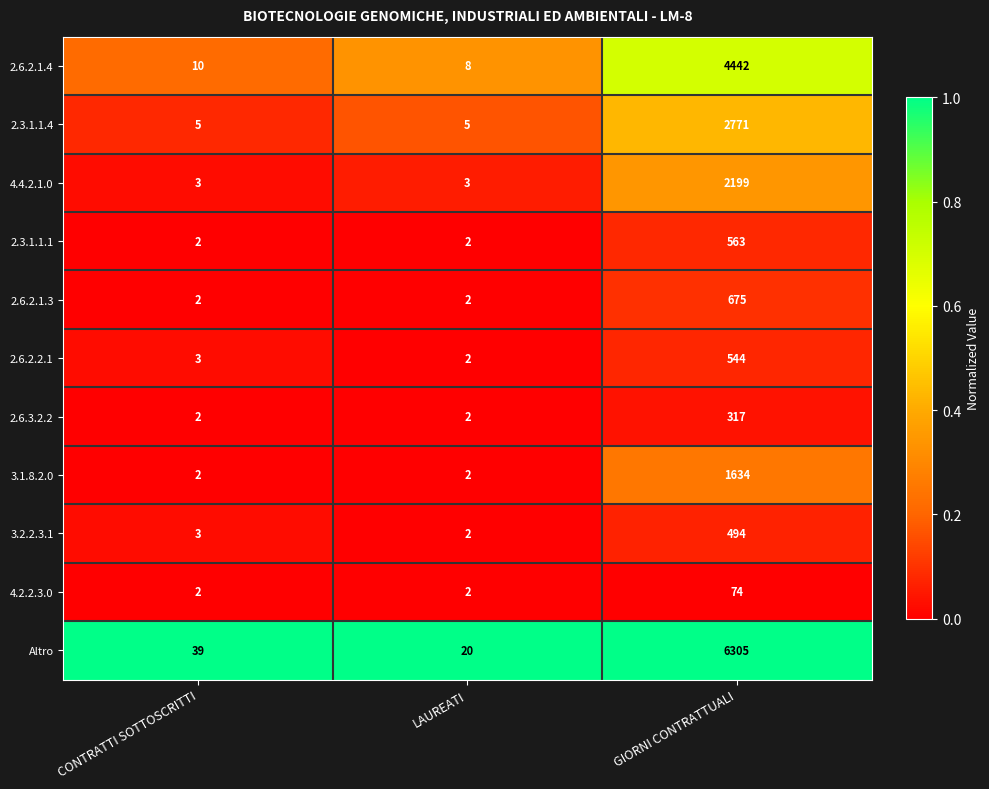

True or false: 2.6.2.1.4 has a value of 8 at LAUREATI.

True